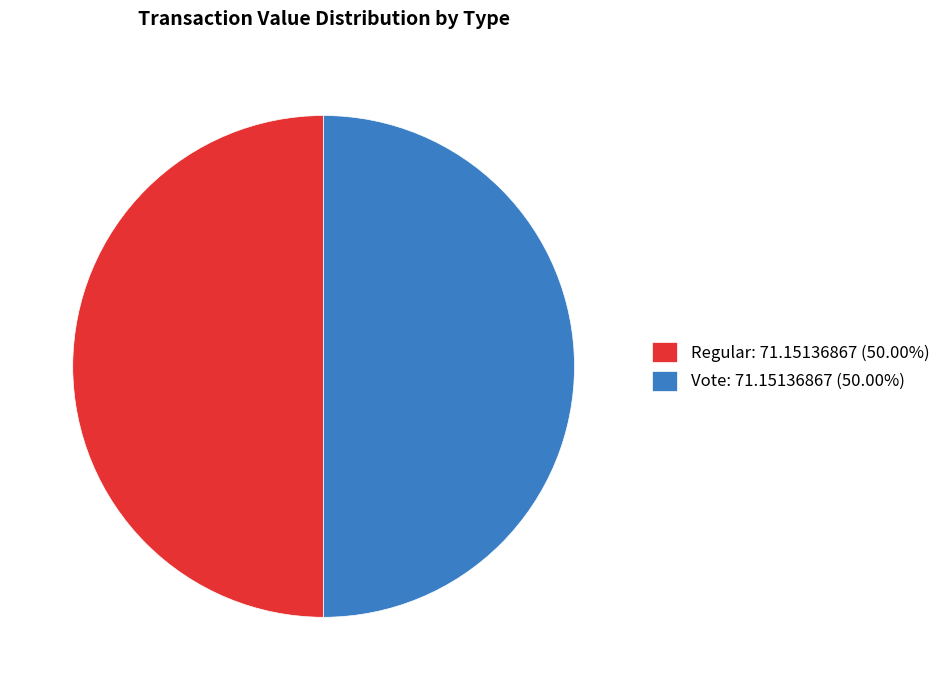

Combined, do Vote: 71.15136867 (50.00%) and Regular: 71.15136867 (50.00%) account for over 50%?

Yes